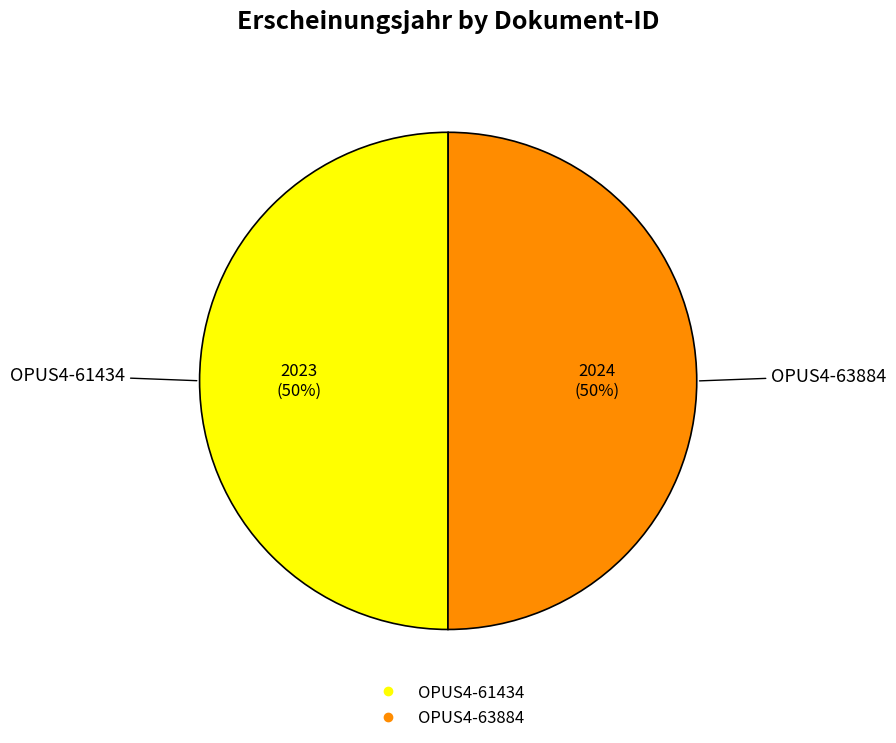

How many segments does this pie chart have?

2